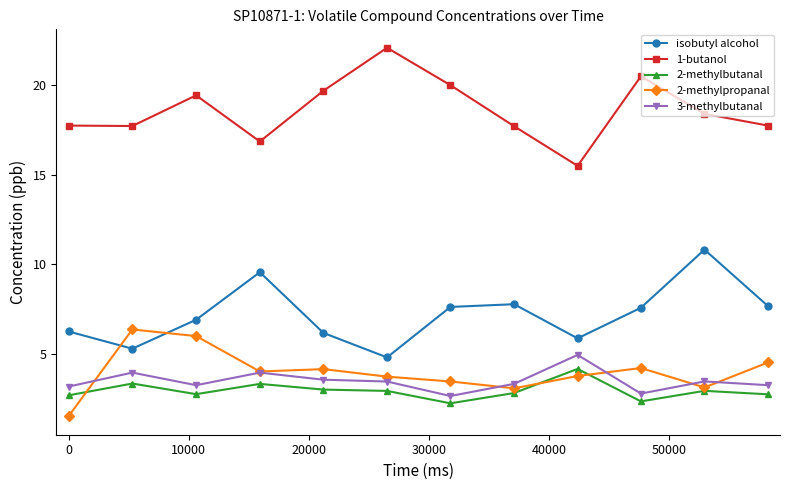

How many categories are shown in the chart?

12